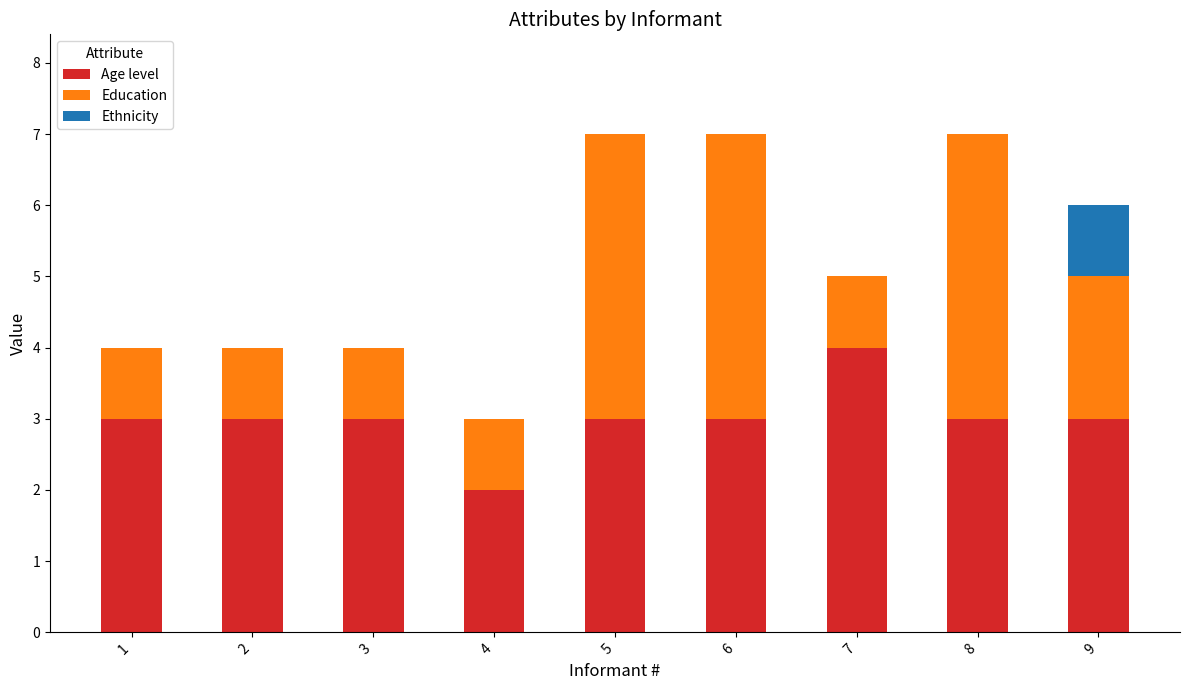

Is it true that Age level equals 1 at 5?

False